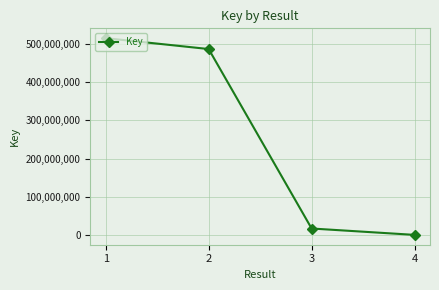

What is the maximum value shown in the chart?

514558839